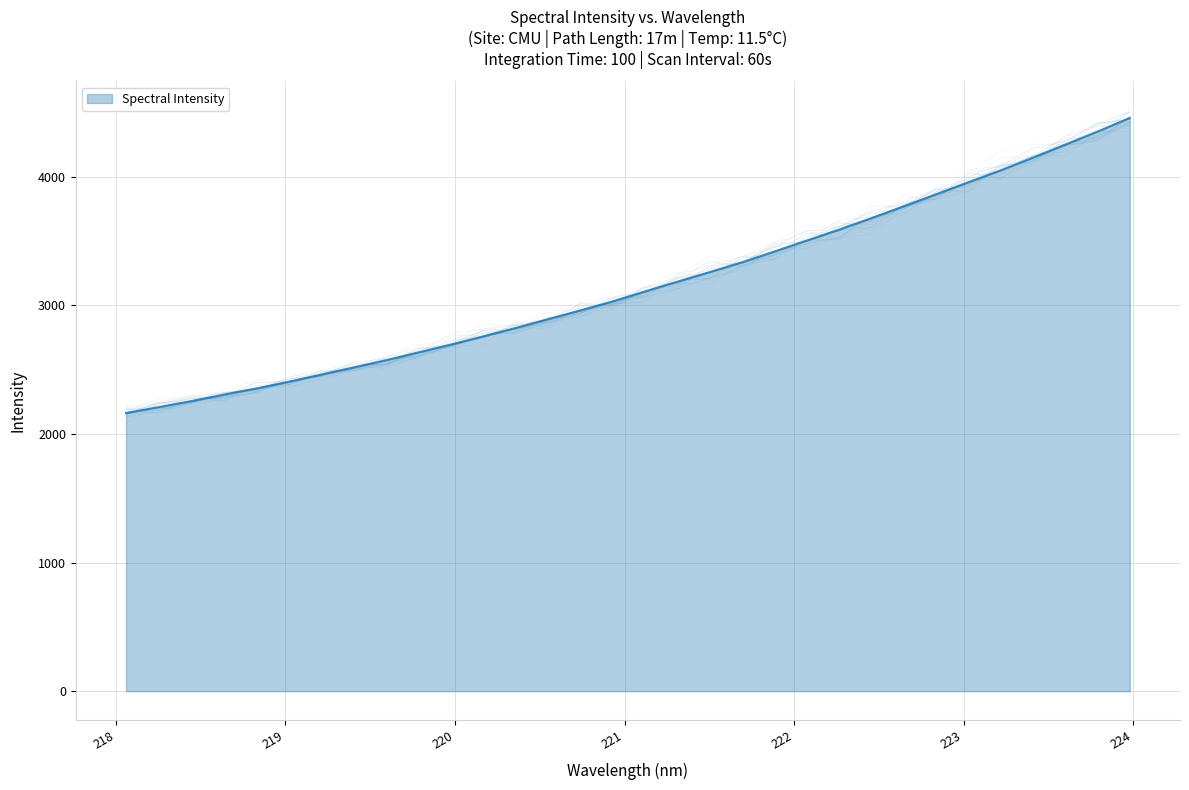

Is it true that the value at 218.2508 is 755.7?

False